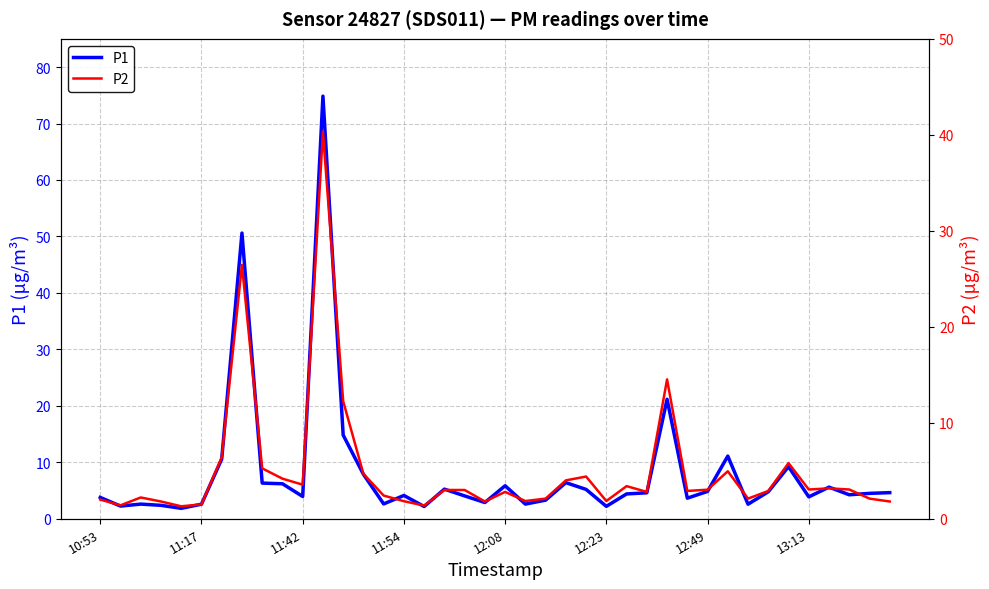

True or false: P2 has more than 2 points higher than both neighbors.

True